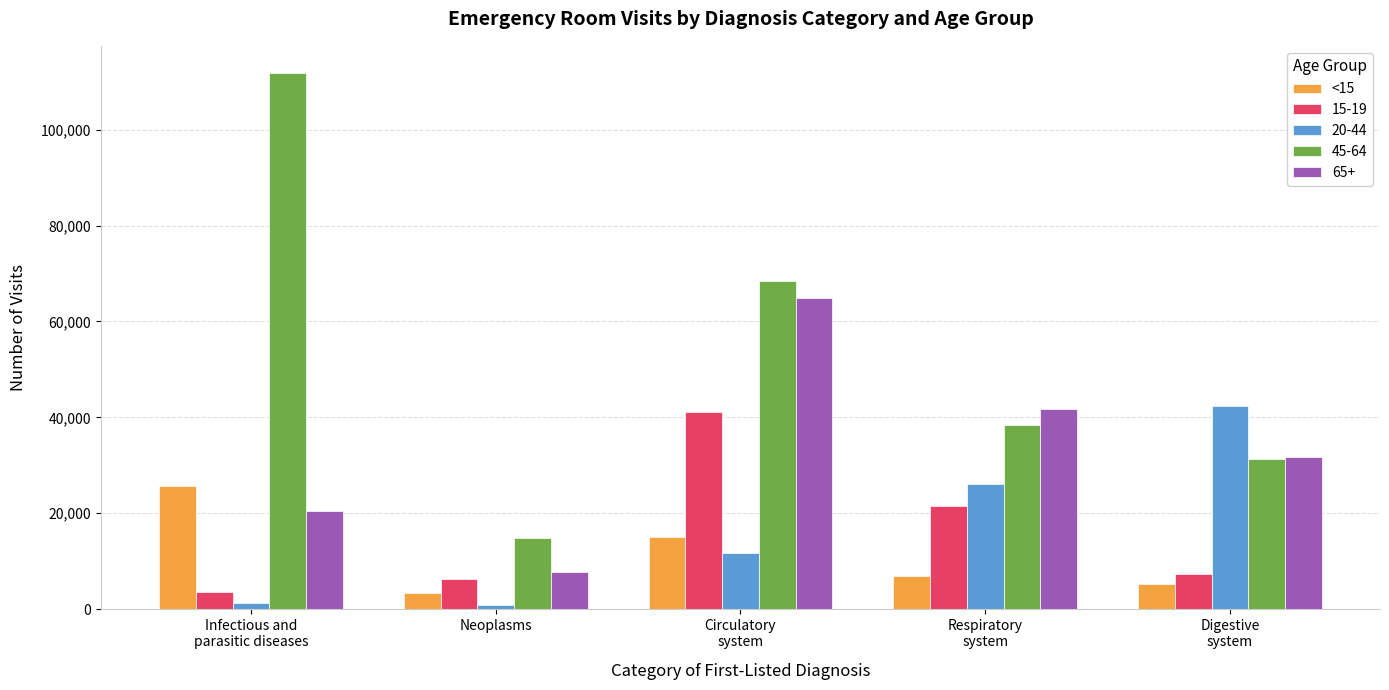

Is it true that 15-19 equals 6327 at Neoplasms?

True